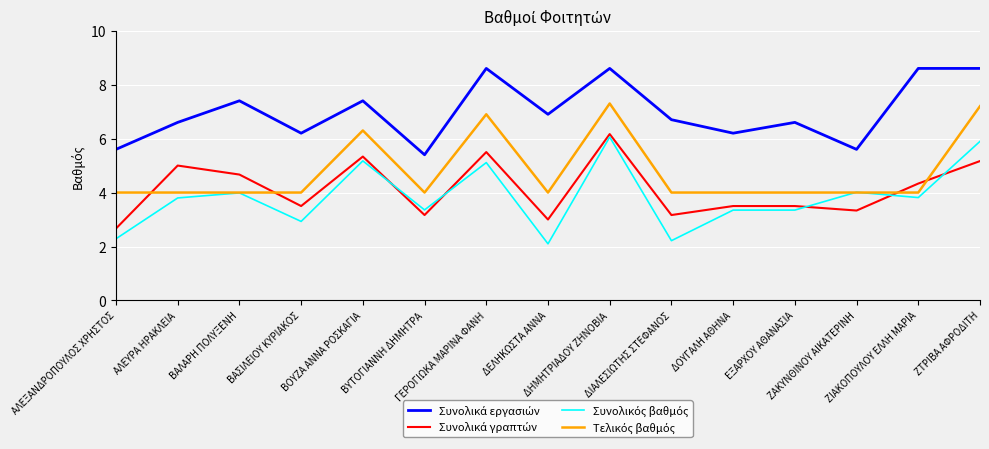

What is the greatest value displayed?

8.6